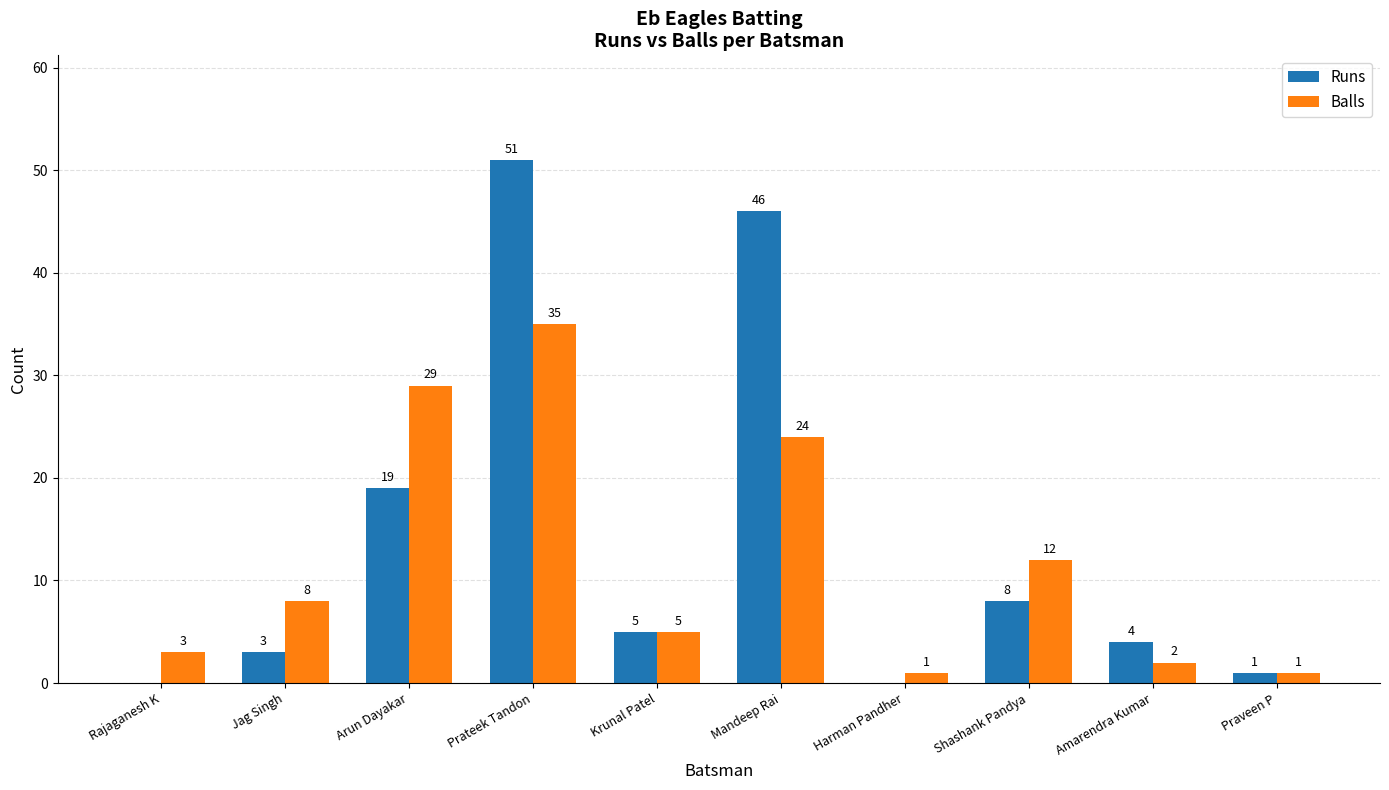

Reading right to left, transcribe all the data shown in this chart.

Runs: 1	4	8	0	46	5	51	19	3	0
Balls: 1	2	12	1	24	5	35	29	8	3